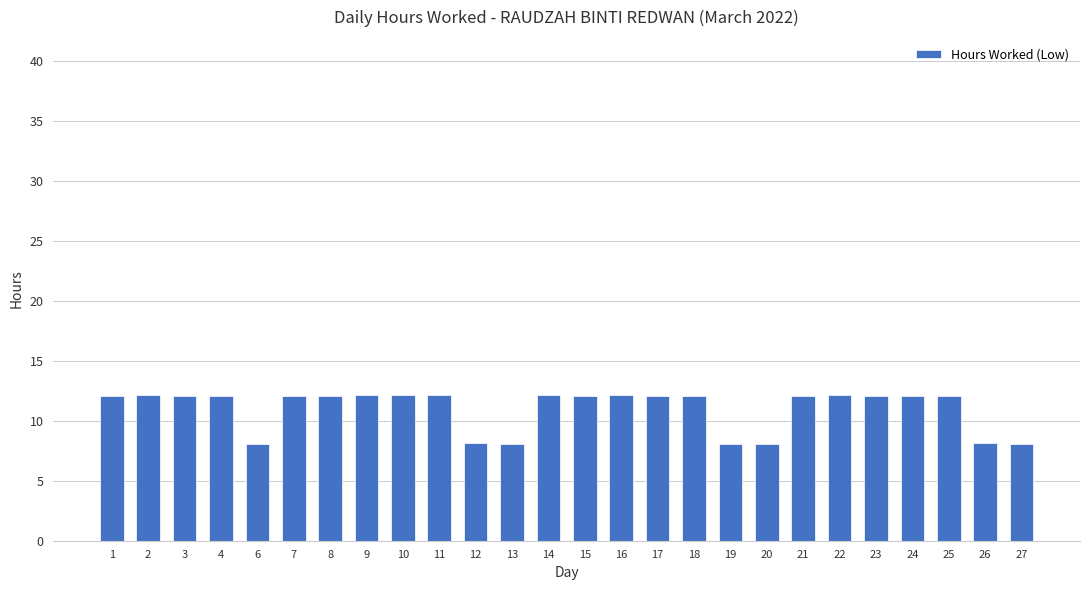

Approximately how many times larger is the value at 14 compared to 23?

1.0